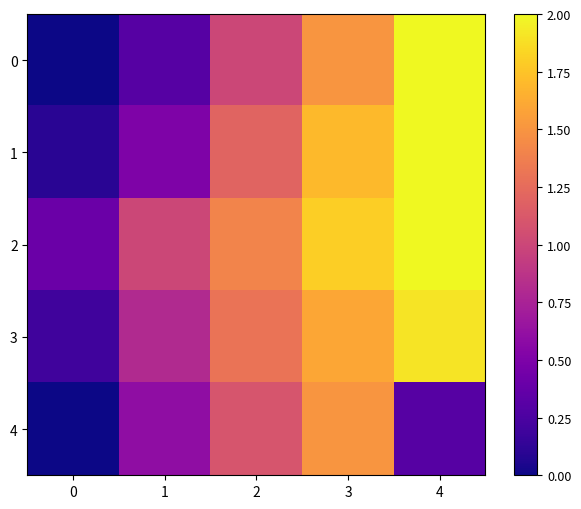

How many series are shown in this chart?

5